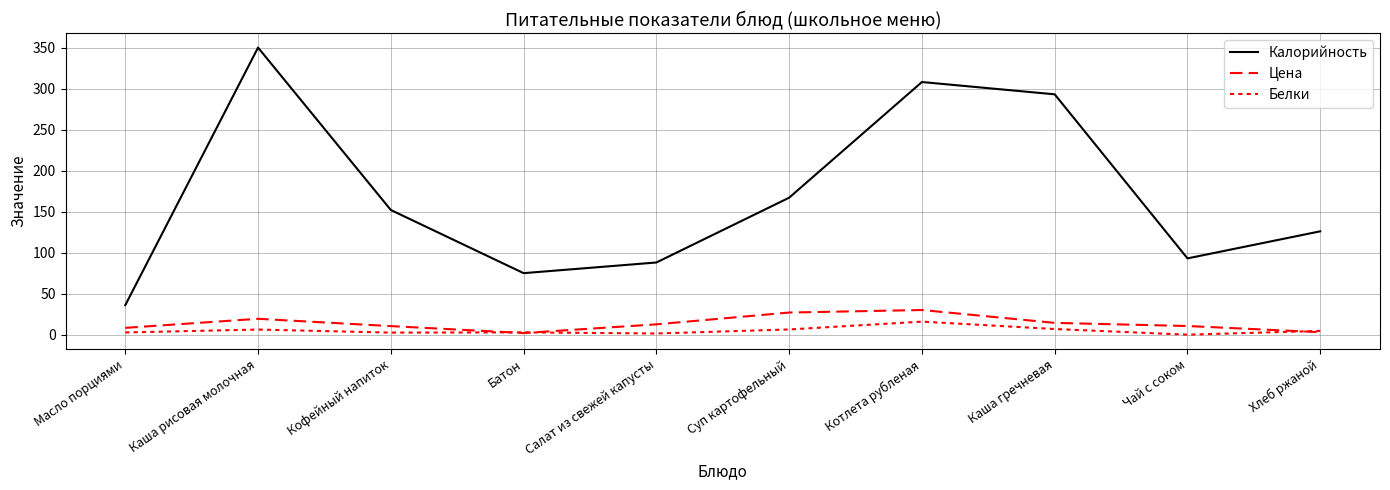

How many lines are shown in the chart?

3